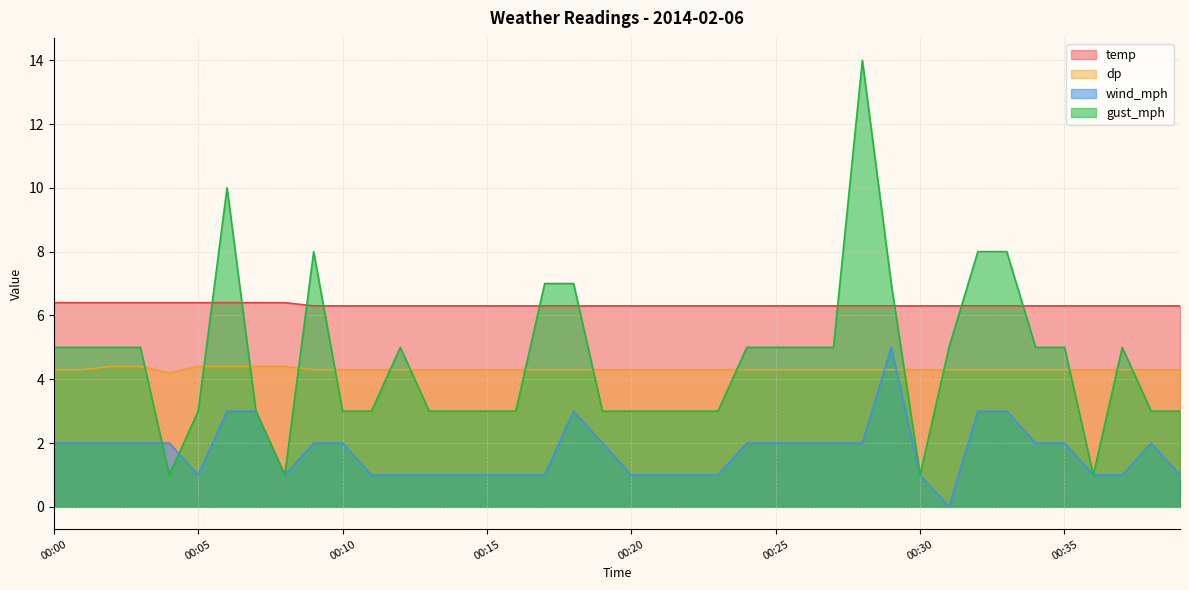

Reading left to right, transcribe all the data shown in this chart.

temp: 00:00=6.4	00:01=6.4	00:02=6.4	00:03=6.4	00:04=6.4	00:05=6.4	00:06=6.4	00:07=6.4	00:08=6.4	00:09=6.3	00:10=6.3	00:11=6.3	00:12=6.3	00:13=6.3	00:14=6.3	00:15=6.3	00:16=6.3	00:17=6.3	00:18=6.3	00:19=6.3	00:20=6.3	00:21=6.3	00:22=6.3	00:23=6.3	00:24=6.3	00:25=6.3	00:26=6.3	00:27=6.3	00:28=6.3	00:29=6.3	00:30=6.3	00:31=6.3	00:32=6.3	00:33=6.3	00:34=6.3	00:35=6.3	00:36=6.3	00:37=6.3	00:38=6.3	00:39=6.3
dp: 00:00=4.3	00:01=4.3	00:02=4.4	00:03=4.4	00:04=4.2	00:05=4.4	00:06=4.4	00:07=4.4	00:08=4.4	00:09=4.3	00:10=4.3	00:11=4.3	00:12=4.3	00:13=4.3	00:14=4.3	00:15=4.3	00:16=4.3	00:17=4.3	00:18=4.3	00:19=4.3	00:20=4.3	00:21=4.3	00:22=4.3	00:23=4.3	00:24=4.3	00:25=4.3	00:26=4.3	00:27=4.3	00:28=4.3	00:29=4.3	00:30=4.3	00:31=4.3	00:32=4.3	00:33=4.3	00:34=4.3	00:35=4.3	00:36=4.3	00:37=4.3	00:38=4.3	00:39=4.3
wind_mph: 00:00=2.0	00:01=2.0	00:02=2.0	00:03=2.0	00:04=2.0	00:05=1.0	00:06=3.0	00:07=3.0	00:08=1.0	00:09=2.0	00:10=2.0	00:11=1.0	00:12=1.0	00:13=1.0	00:14=1.0	00:15=1.0	00:16=1.0	00:17=1.0	00:18=3.0	00:19=2.0	00:20=1.0	00:21=1.0	00:22=1.0	00:23=1.0	00:24=2.0	00:25=2.0	00:26=2.0	00:27=2.0	00:28=2.0	00:29=5.0	00:30=1.0	00:31=0.0	00:32=3.0	00:33=3.0	00:34=2.0	00:35=2.0	00:36=1.0	00:37=1.0	00:38=2.0	00:39=1.0
gust_mph: 00:00=5.0	00:01=5.0	00:02=5.0	00:03=5.0	00:04=1.0	00:05=3.0	00:06=10.0	00:07=3.0	00:08=1.0	00:09=8.0	00:10=3.0	00:11=3.0	00:12=5.0	00:13=3.0	00:14=3.0	00:15=3.0	00:16=3.0	00:17=7.0	00:18=7.0	00:19=3.0	00:20=3.0	00:21=3.0	00:22=3.0	00:23=3.0	00:24=5.0	00:25=5.0	00:26=5.0	00:27=5.0	00:28=14.0	00:29=7.0	00:30=1.0	00:31=5.0	00:32=8.0	00:33=8.0	00:34=5.0	00:35=5.0	00:36=1.0	00:37=5.0	00:38=3.0	00:39=3.0